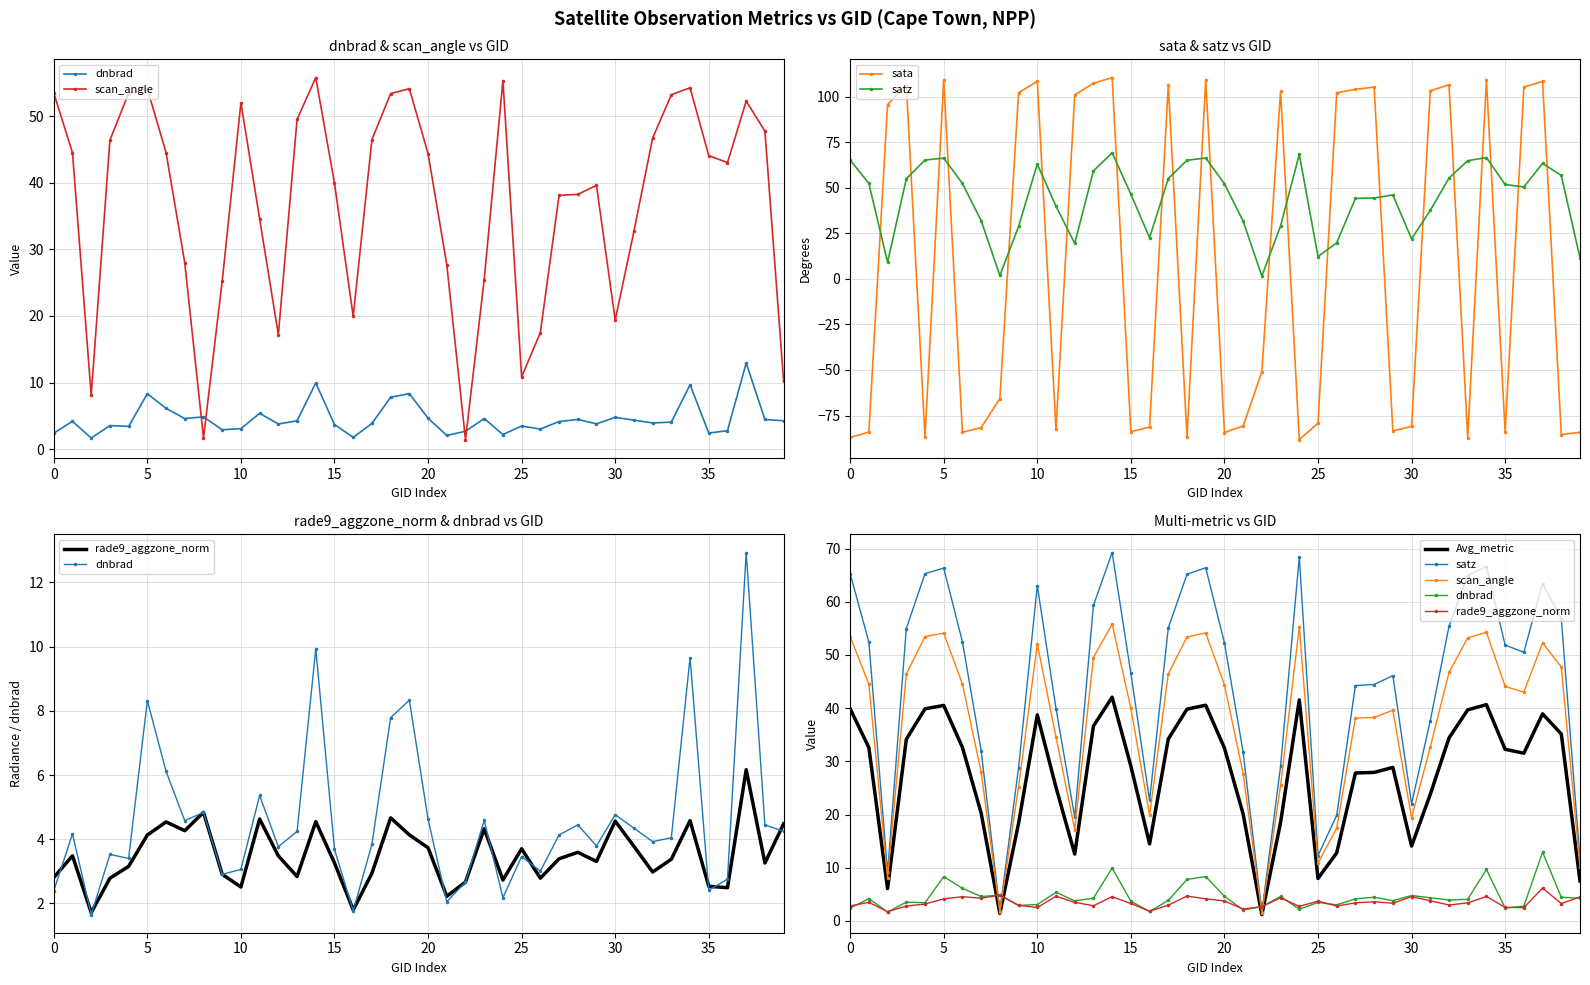

True or false: rade9_aggzone_norm has more than 1 interior local peaks.

True